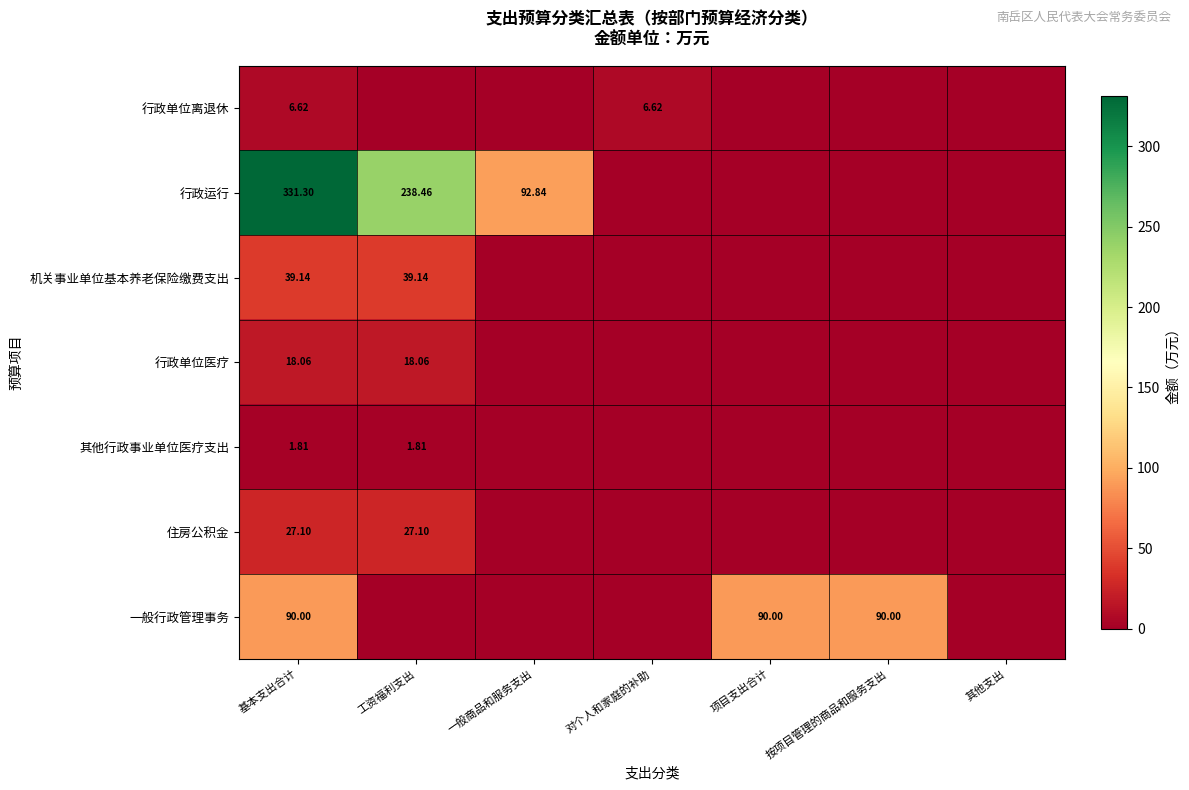

At which category is the sum across all series the highest?

基本支出合计